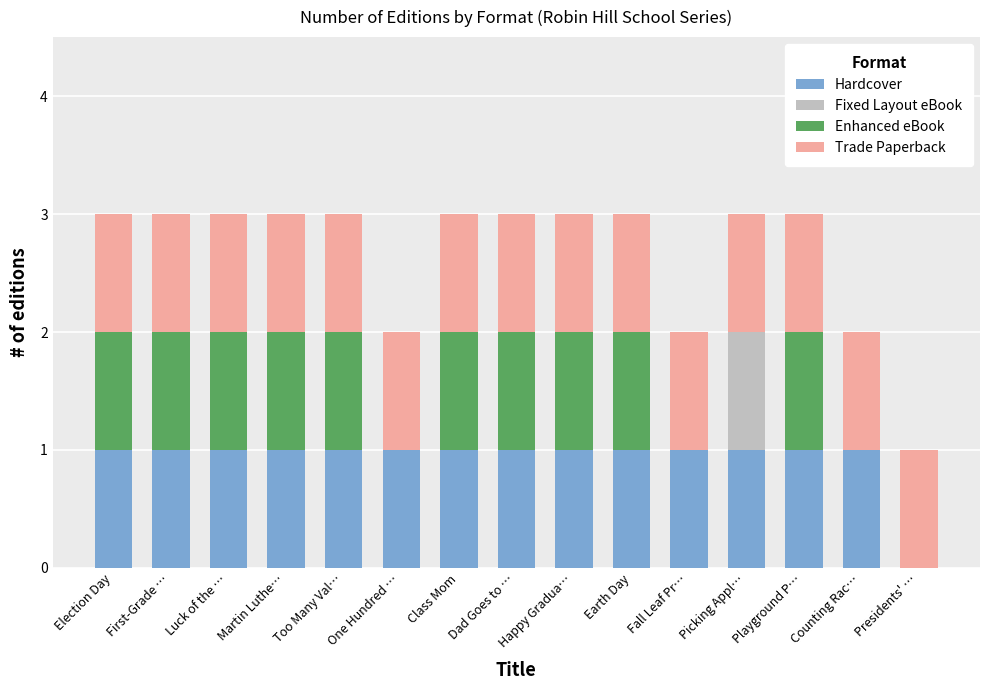

True or false: Hardcover has a value of 1 at Election Day.

True